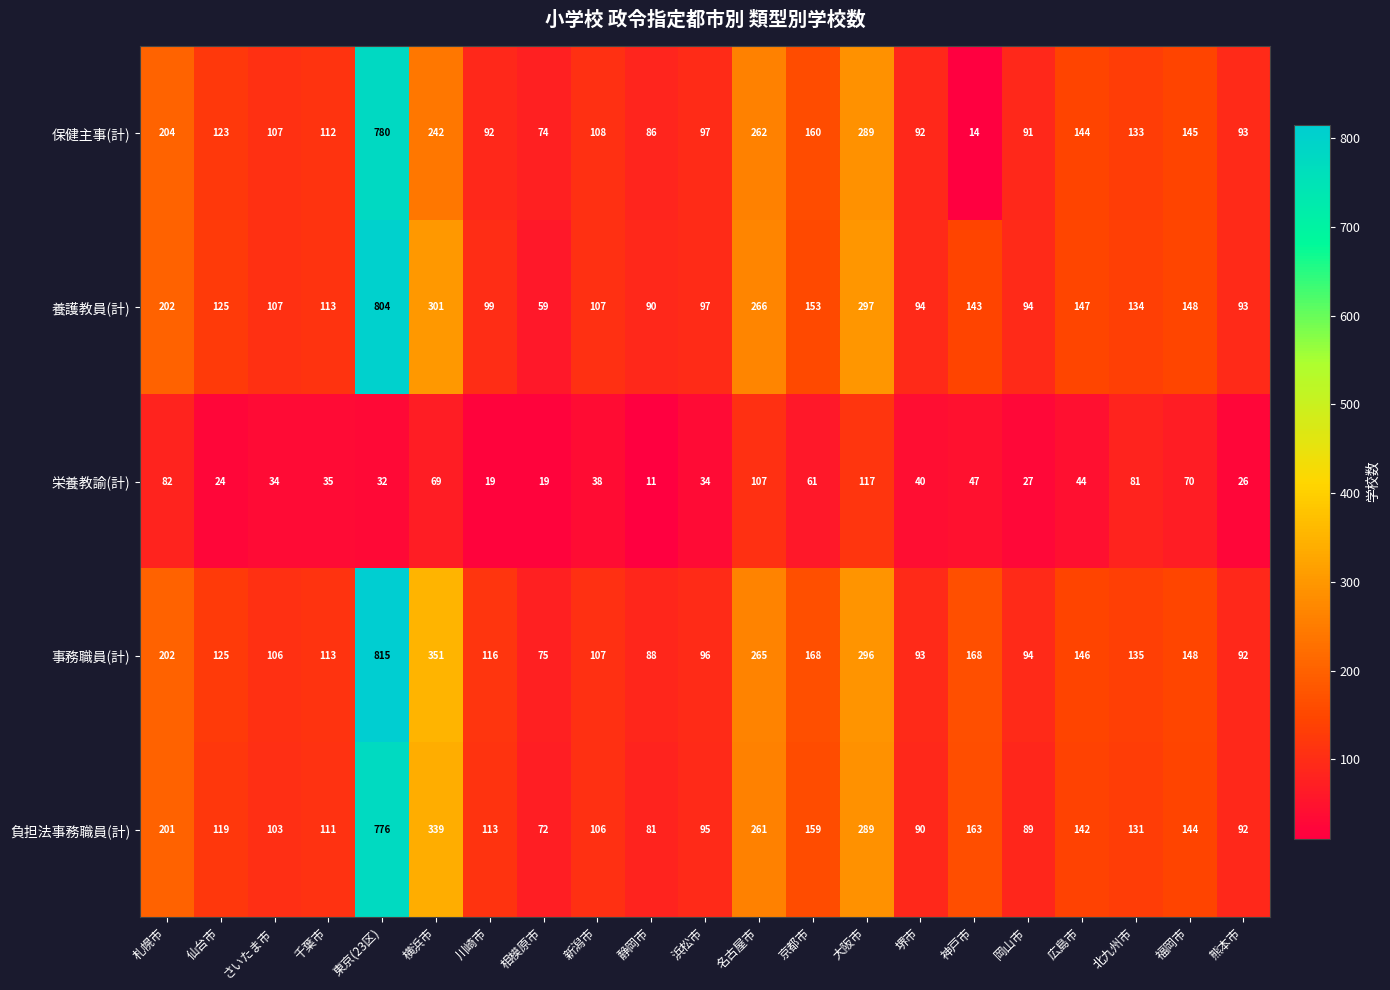

What is the greatest value displayed?

815